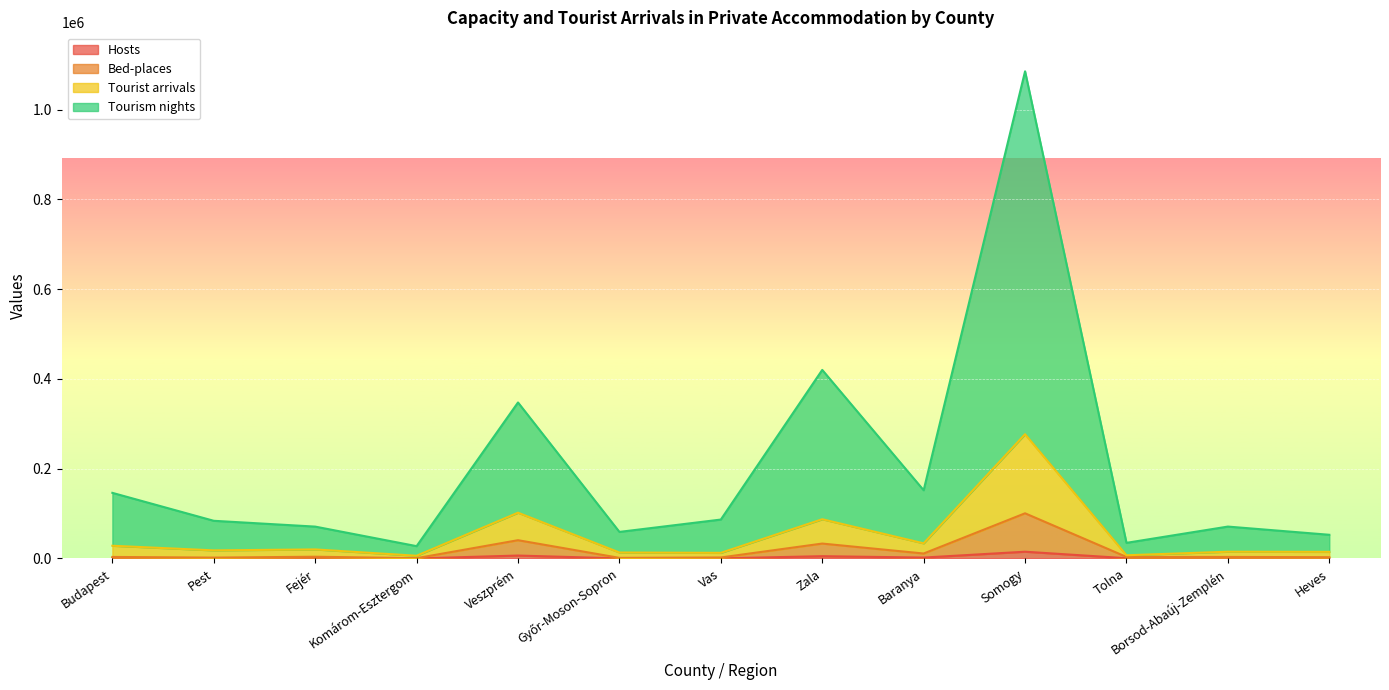

What are all the series names shown in the legend?

Hosts, Bed-places, Tourist arrivals, Tourism nights